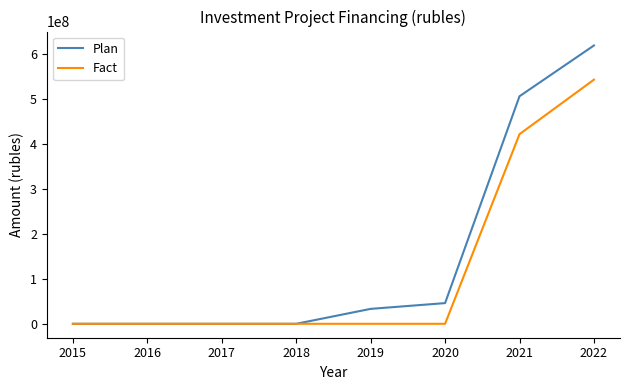

The value of Fact at 2019 is 0. True or false?

True